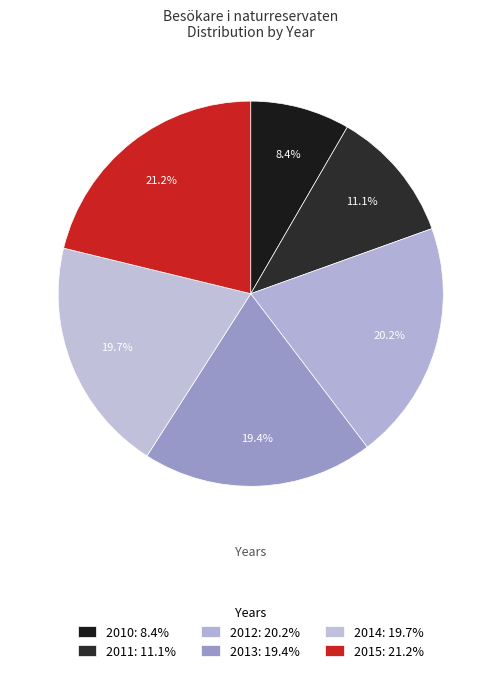

To the nearest percent, what portion does 2012 represent?

20%